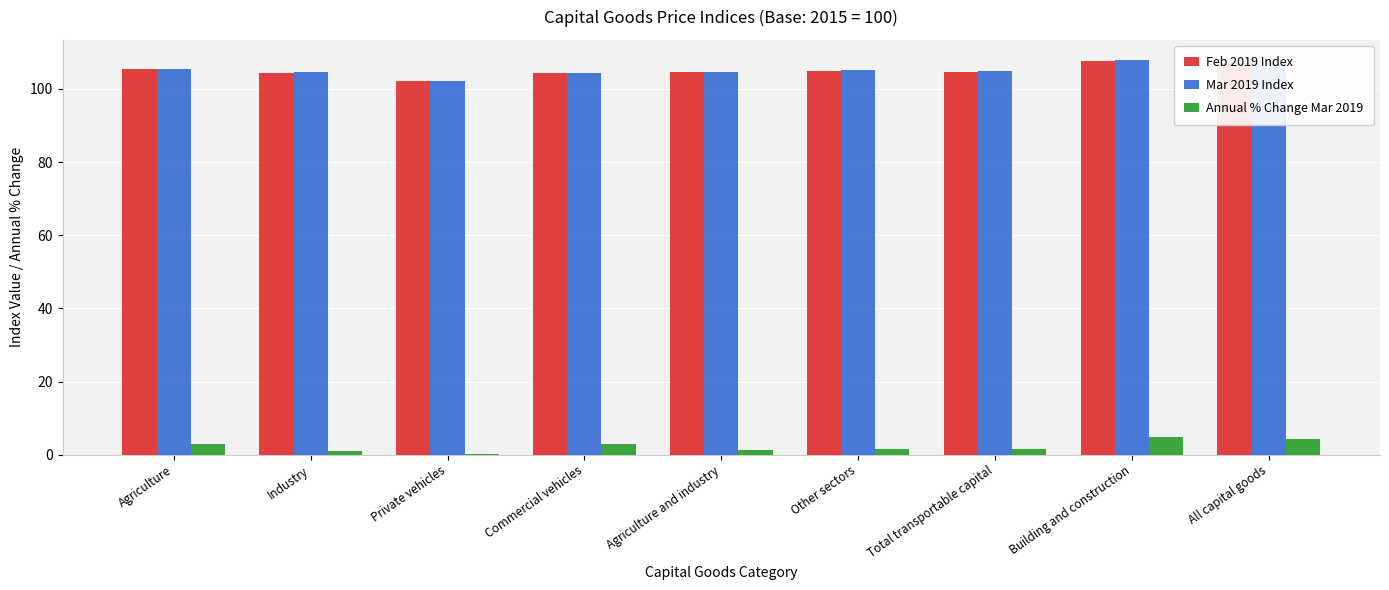

Is the value of Feb 2019 Index at Private vehicles greater than the value of Annual % Change Mar 2019 at Agriculture and industry?

Yes